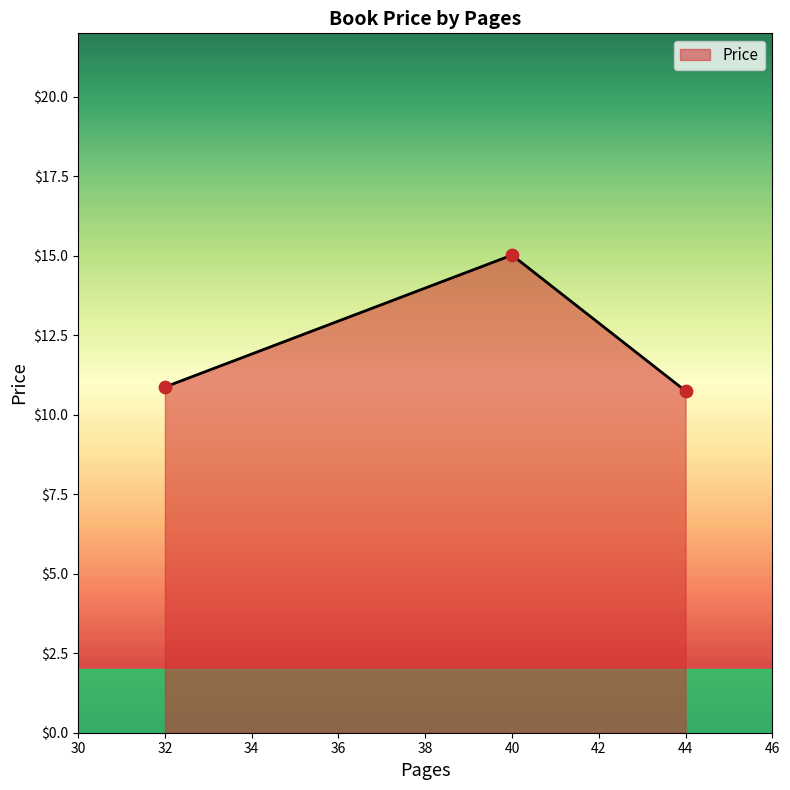

Between 40 and 32, which is larger?

40